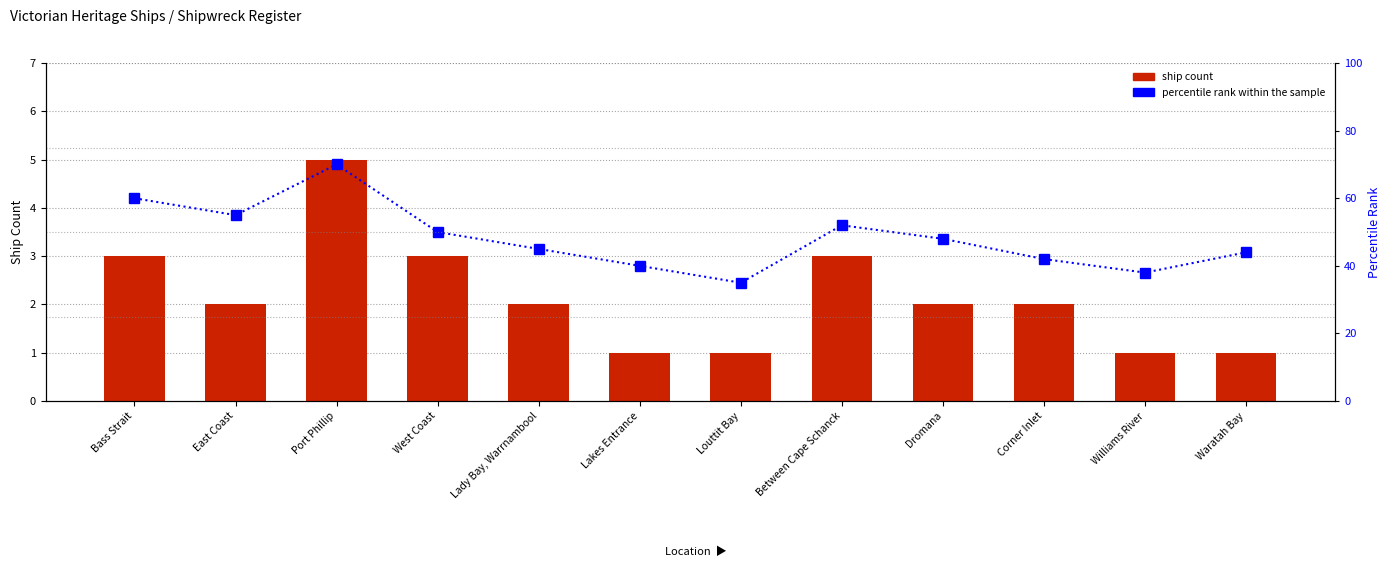

Reading left to right, transcribe all the data shown in this chart.

ship count: Bass Strait=3	East Coast=2	Port Phillip=5	West Coast=3	Lady Bay, Warrnambool=2	Lakes Entrance=1	Louttit Bay=1	Between Cape Schanck=3	Dromana=2	Corner Inlet=2	Williams River=1	Waratah Bay=1
percentile rank within the sample: Bass Strait=60	East Coast=55	Port Phillip=70	West Coast=50	Lady Bay, Warrnambool=45	Lakes Entrance=40	Louttit Bay=35	Between Cape Schanck=52	Dromana=48	Corner Inlet=42	Williams River=38	Waratah Bay=44